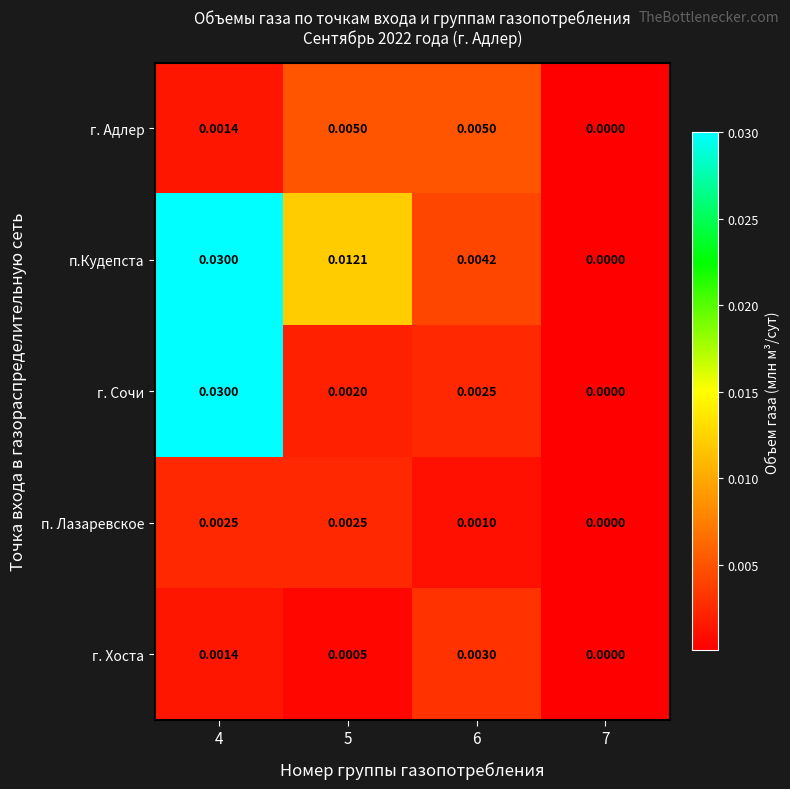

Is the value of г. Адлер at 4 greater than the value of п.Кудепста at 7?

Yes